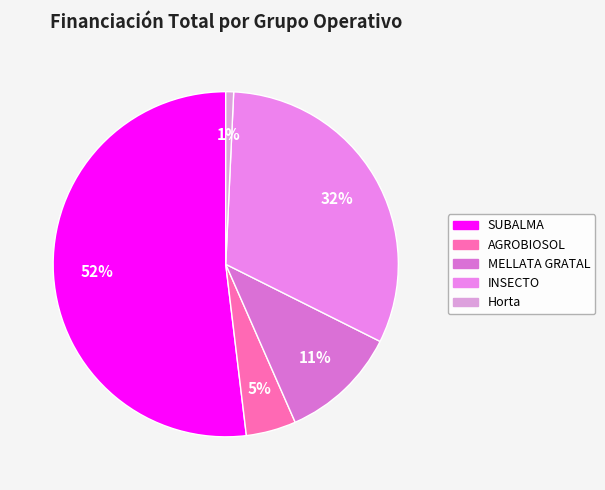

Does any single category account for the majority?

Yes